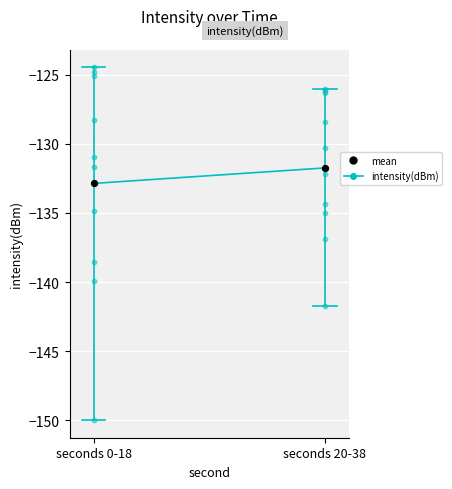

Is the value of intensity(dBm) at seconds 0-18 greater than the value of mean at seconds 0-18?

No